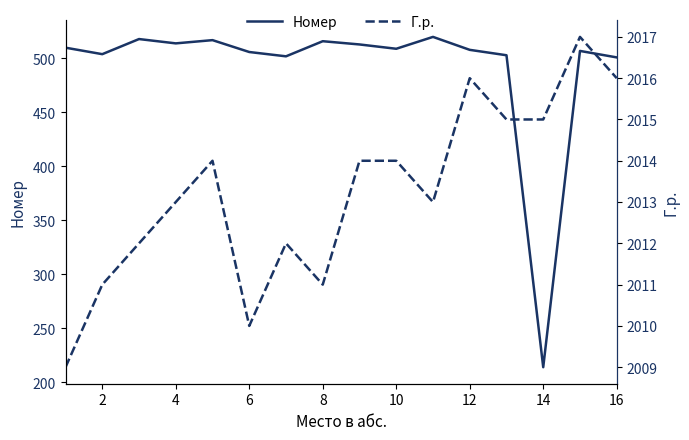

Reading left to right, what are all the values shown in this chart?

Номер: 510	504	518	514	517	506	502	516	513	509	520	508	503	214	507	501
Г.р.: 2009	2011	2012	2013	2014	2010	2012	2011	2014	2014	2013	2016	2015	2015	2017	2016